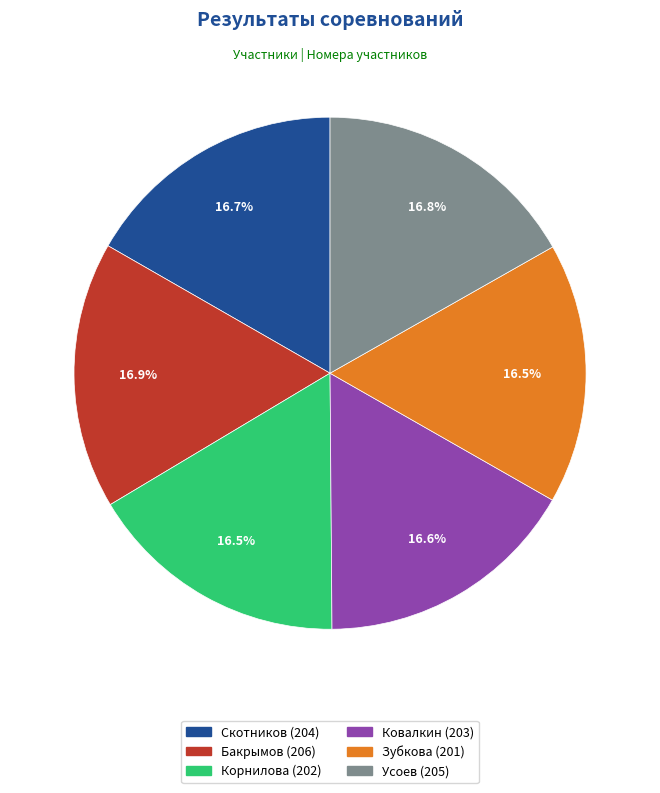

What is the total percentage of Корнилова and Усоев?

33.3%